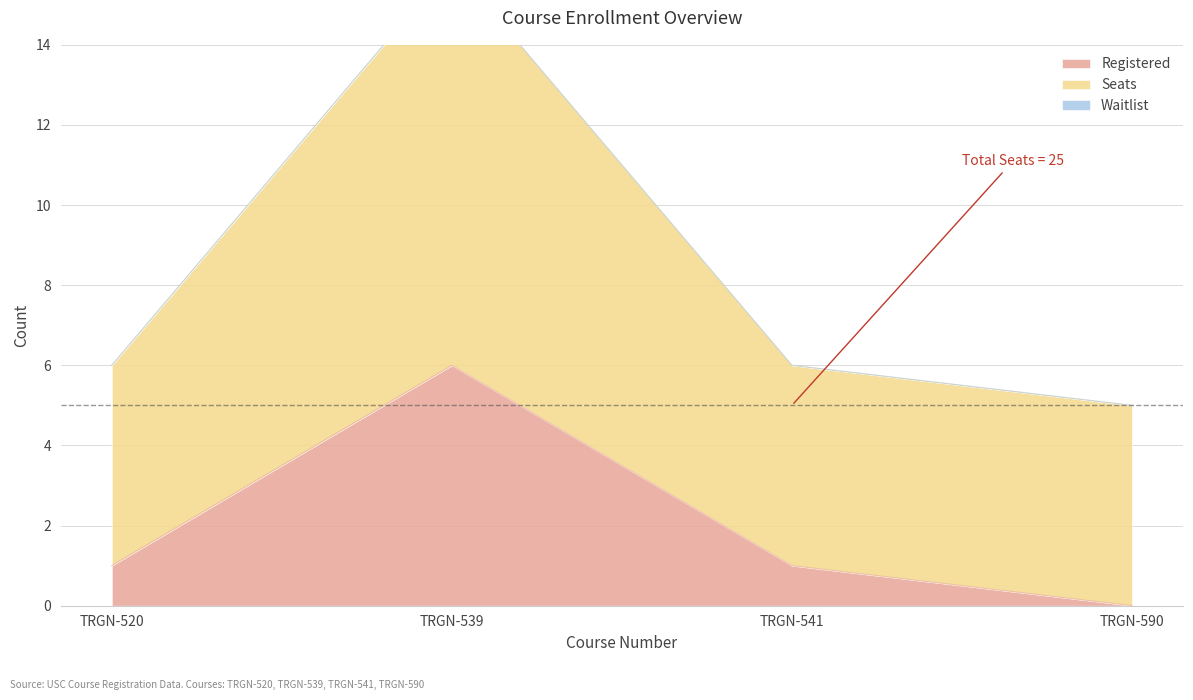

At which category does Registered reach its first local peak?

TRGN-539